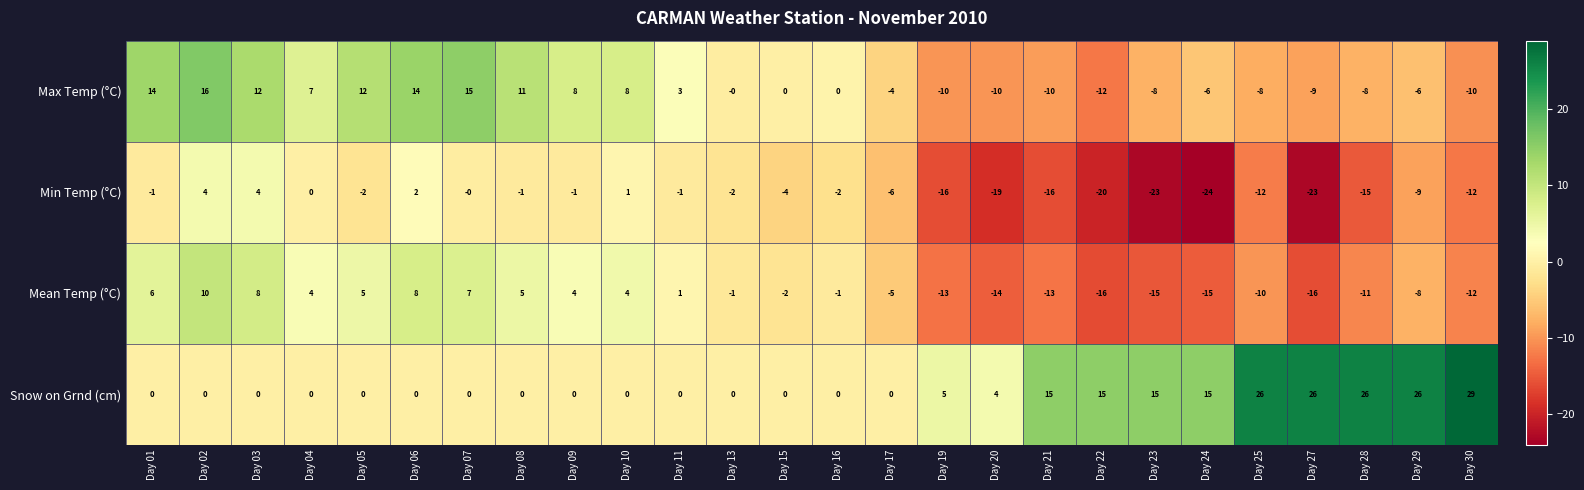

How many values in Min Temp (°C) are below zero?

20